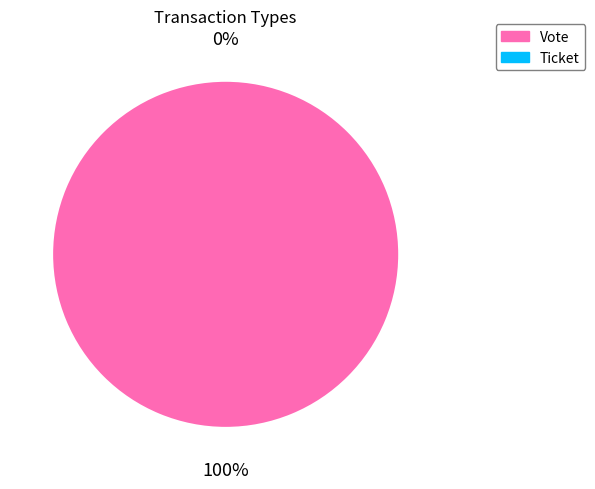

To the nearest percent, what portion does Vote represent?

100%